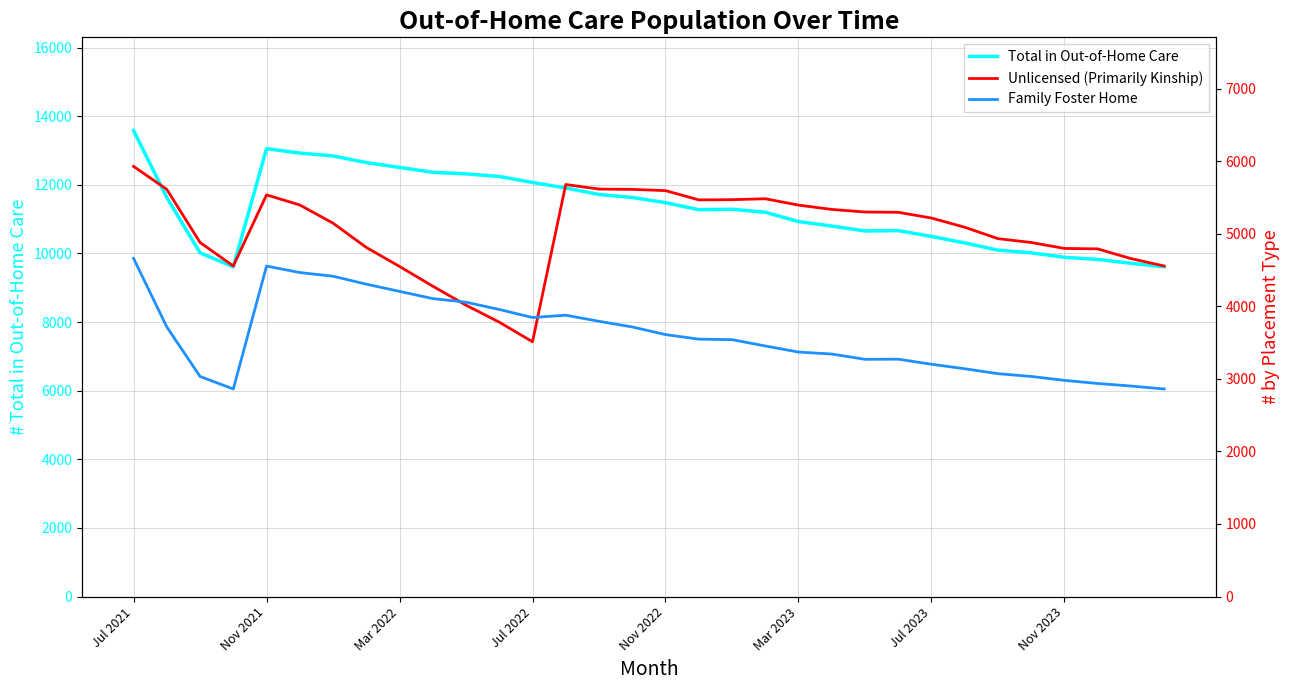

At which label does Total in Out-of-Home Care reach its peak?

Jul 2021